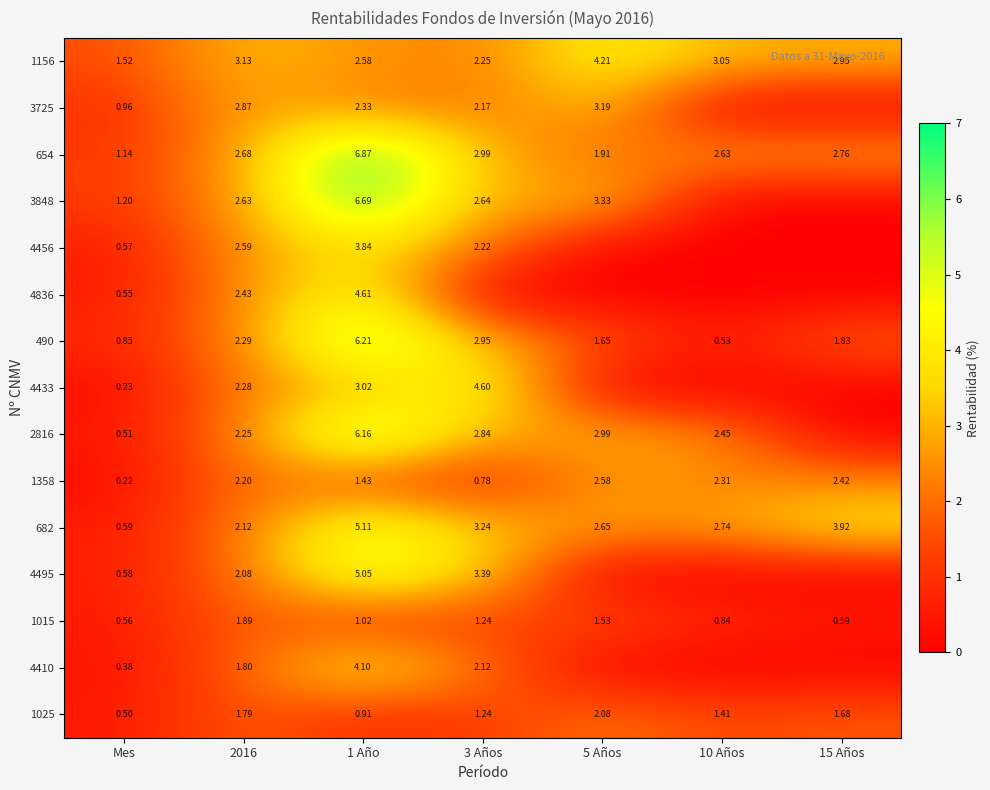

Between 15 Años and Mes, which is larger?

15 Años